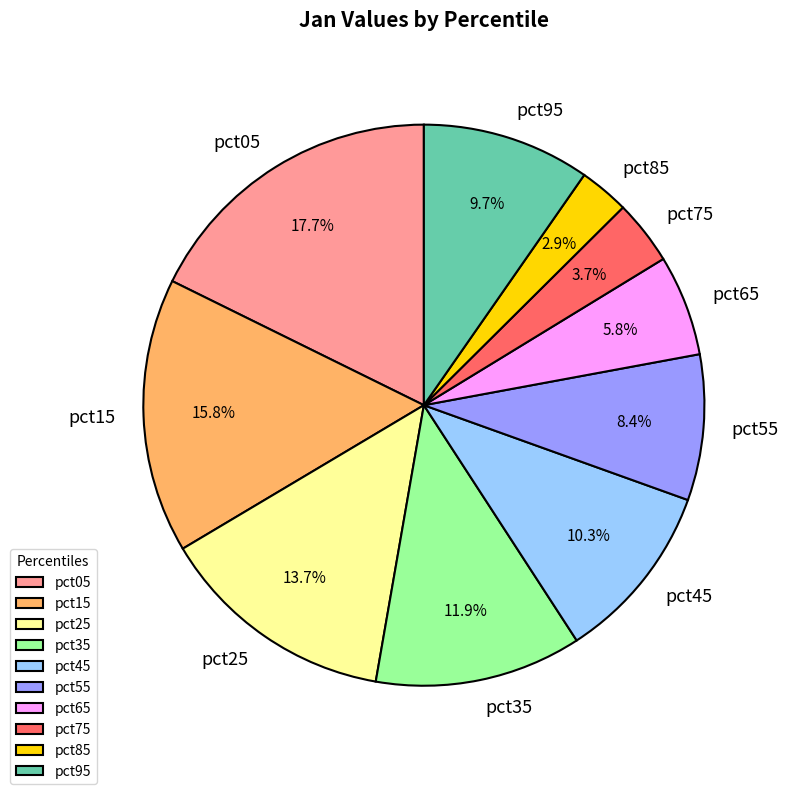

What percentage is the pct25 slice, to the nearest percent?

14%